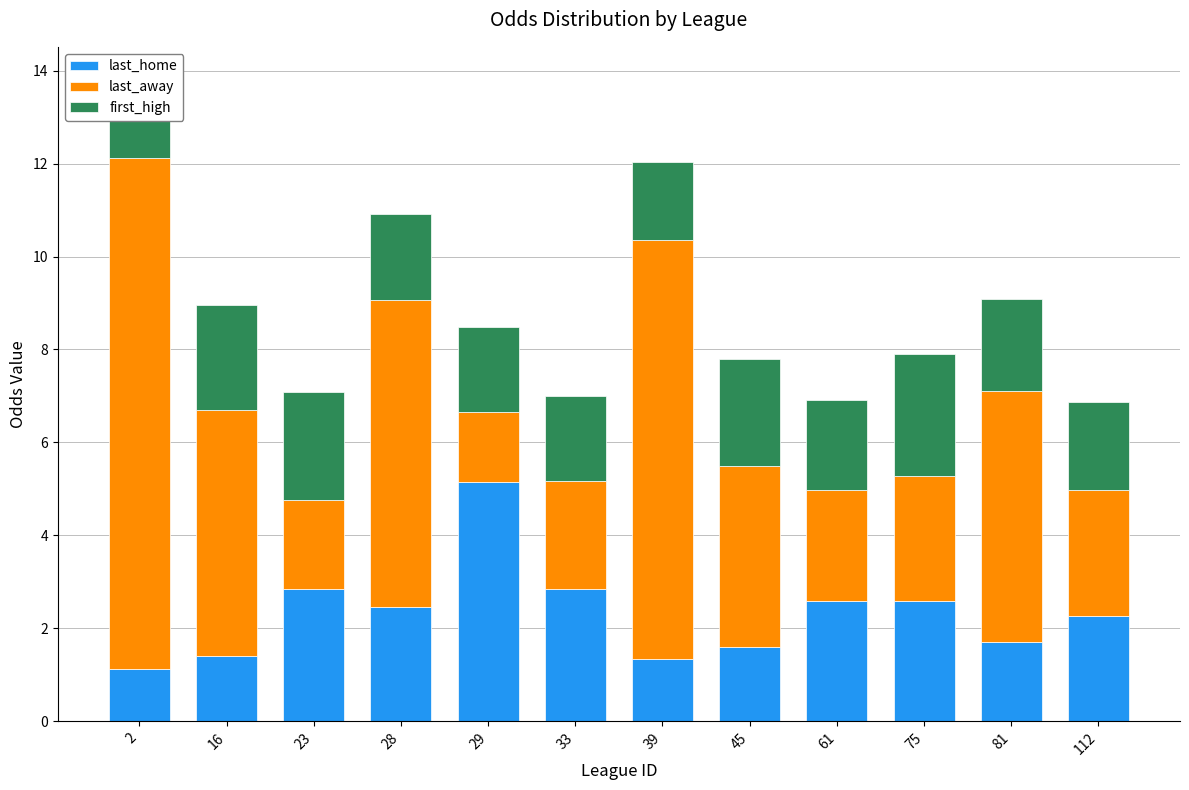

Is it true that last_home equals 1.3 at 23?

False